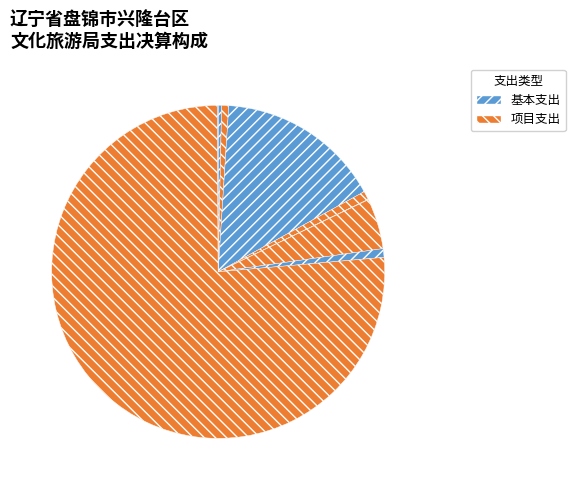

How many slices are in this pie chart?

9